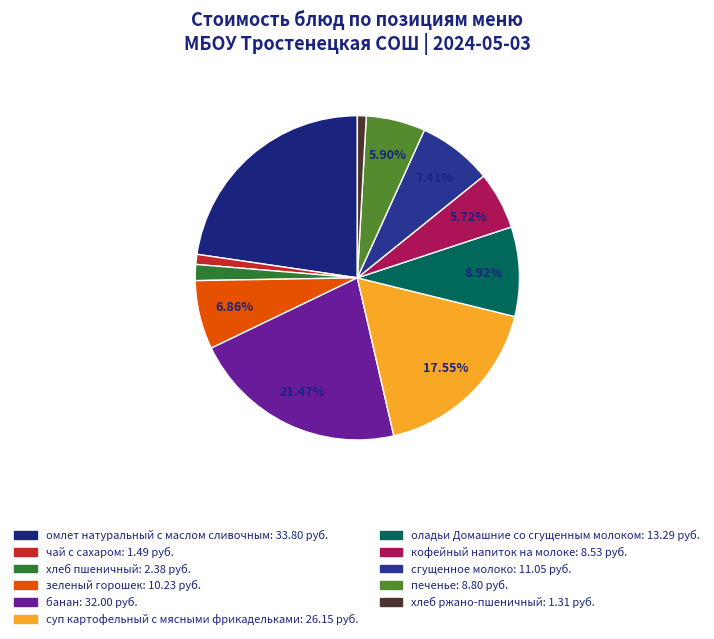

To the nearest percent, what is the difference between the largest and smallest slice percentages?

22%